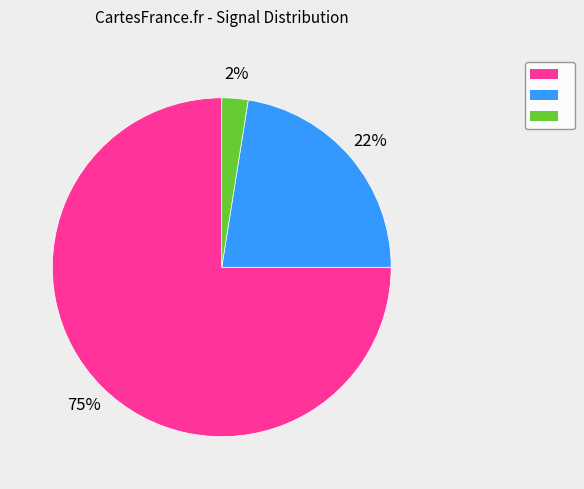

To the nearest percent, what is the average slice percentage?

33%